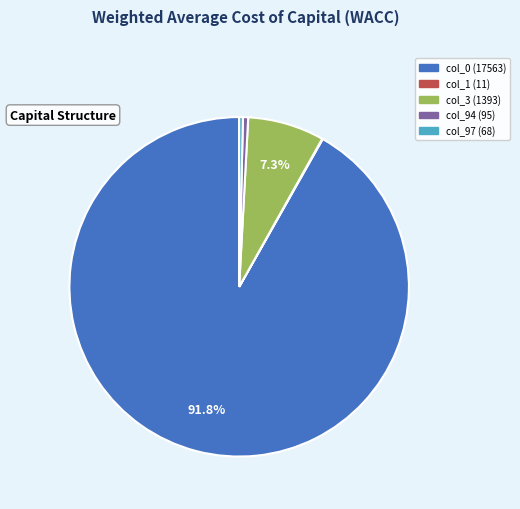

Which slice is the largest?

col_0 (17563)